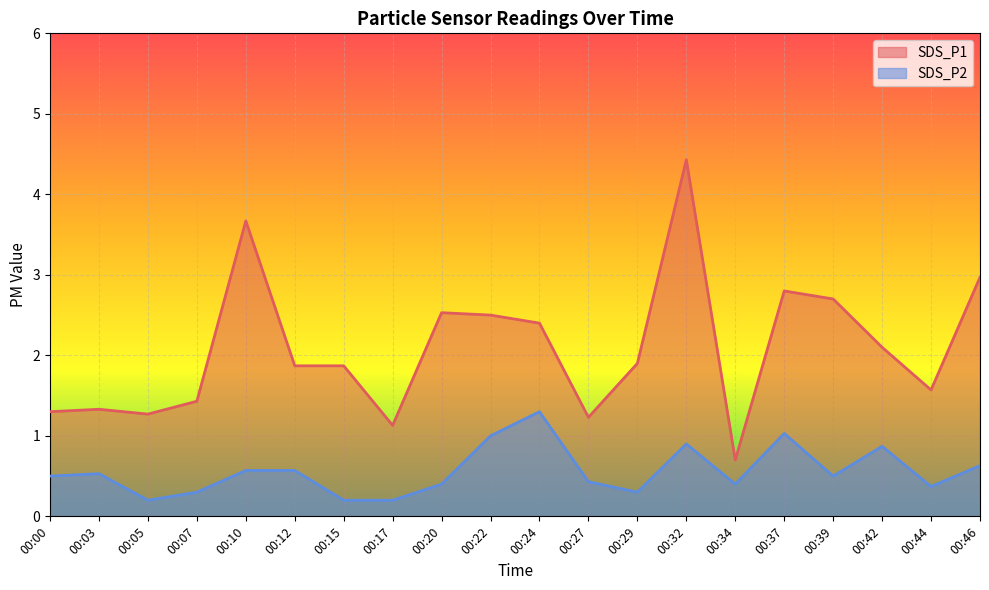

At which category does the chart reach its peak across all series?

00:32